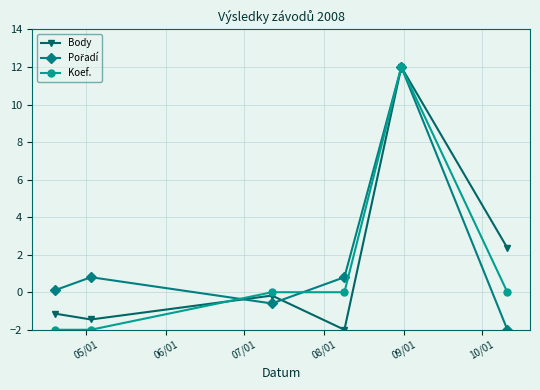

True or false: Koef. has more than 0 points higher than both neighbors.

True